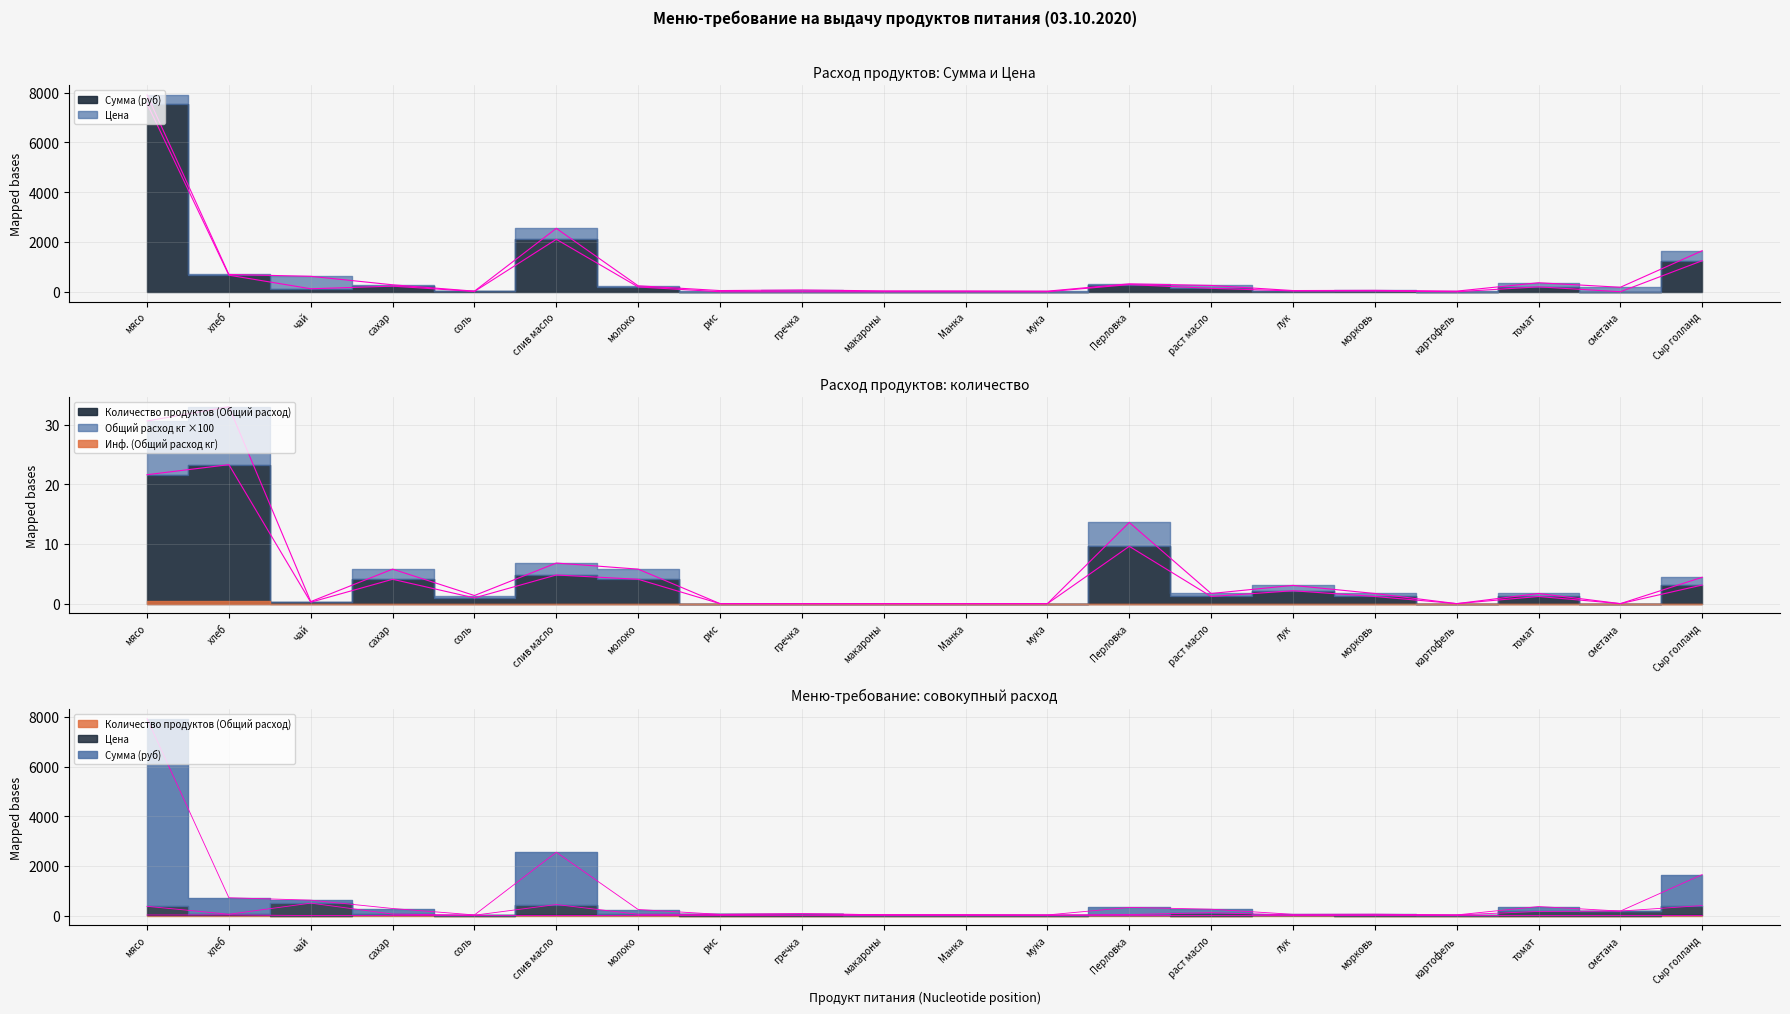

What is the spread (max minus min) of values at томат?

195.9